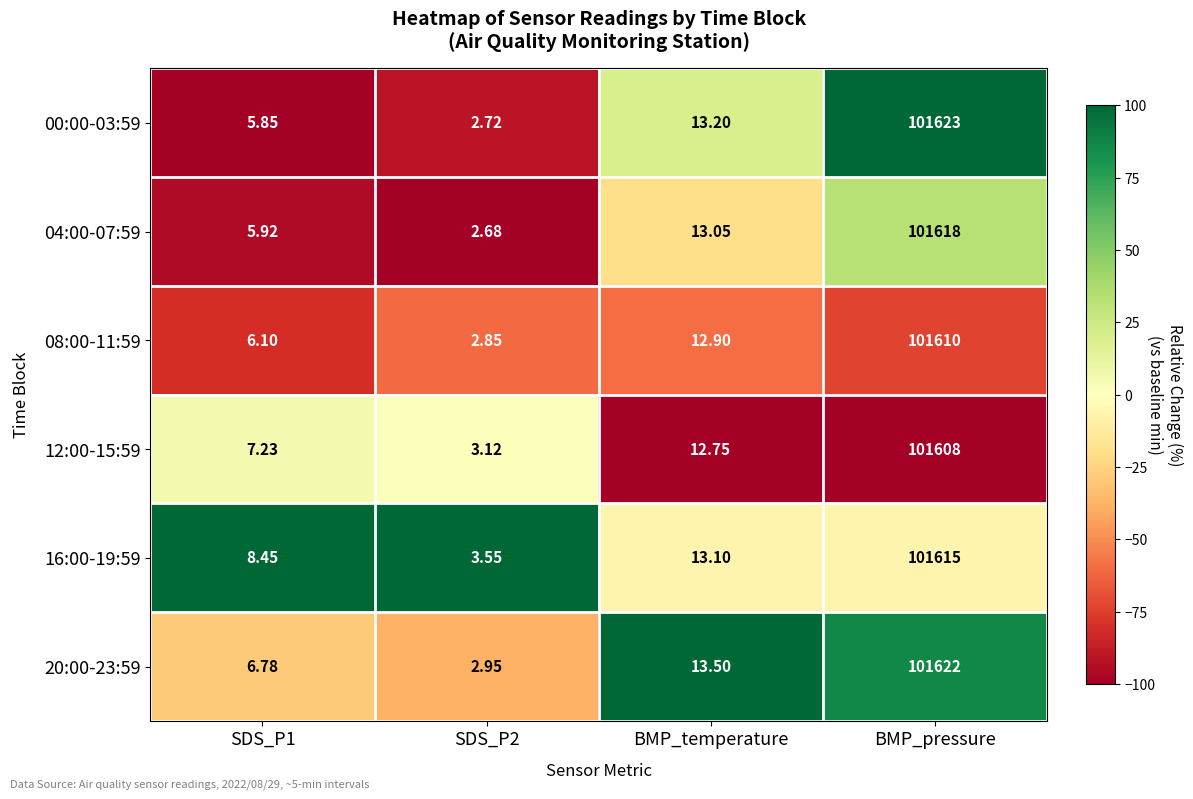

Which series changed the most between SDS_P2 and BMP_pressure?

00:00-03:59